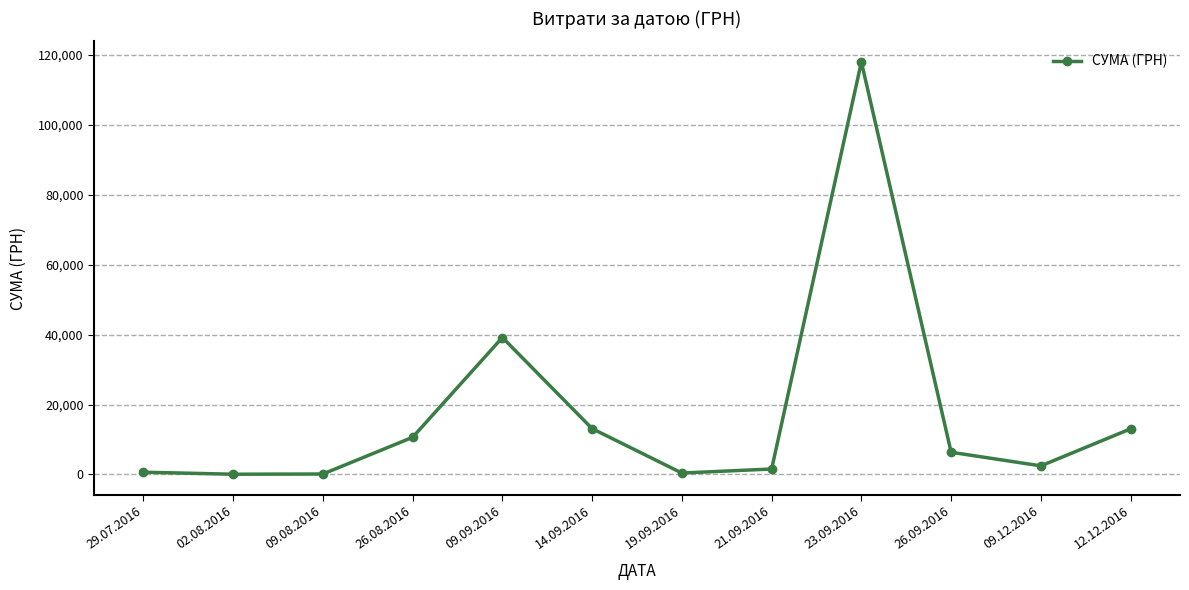

How many points are lower than both their immediate neighbors (excluding endpoints)?

3